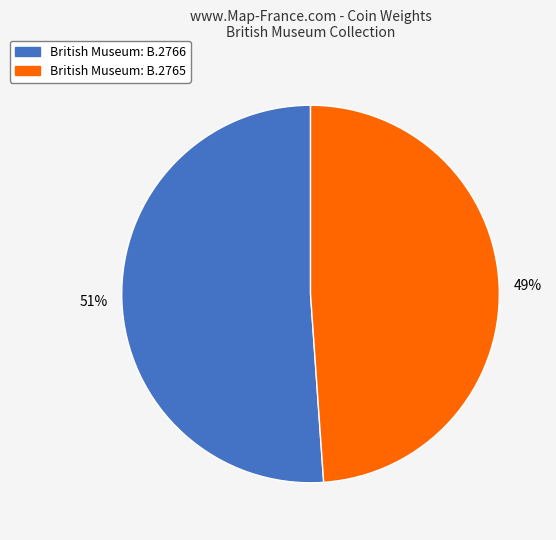

To the nearest percent, what is the combined percentage of British Museum: B.2766 and British Museum: B.2765?

100%